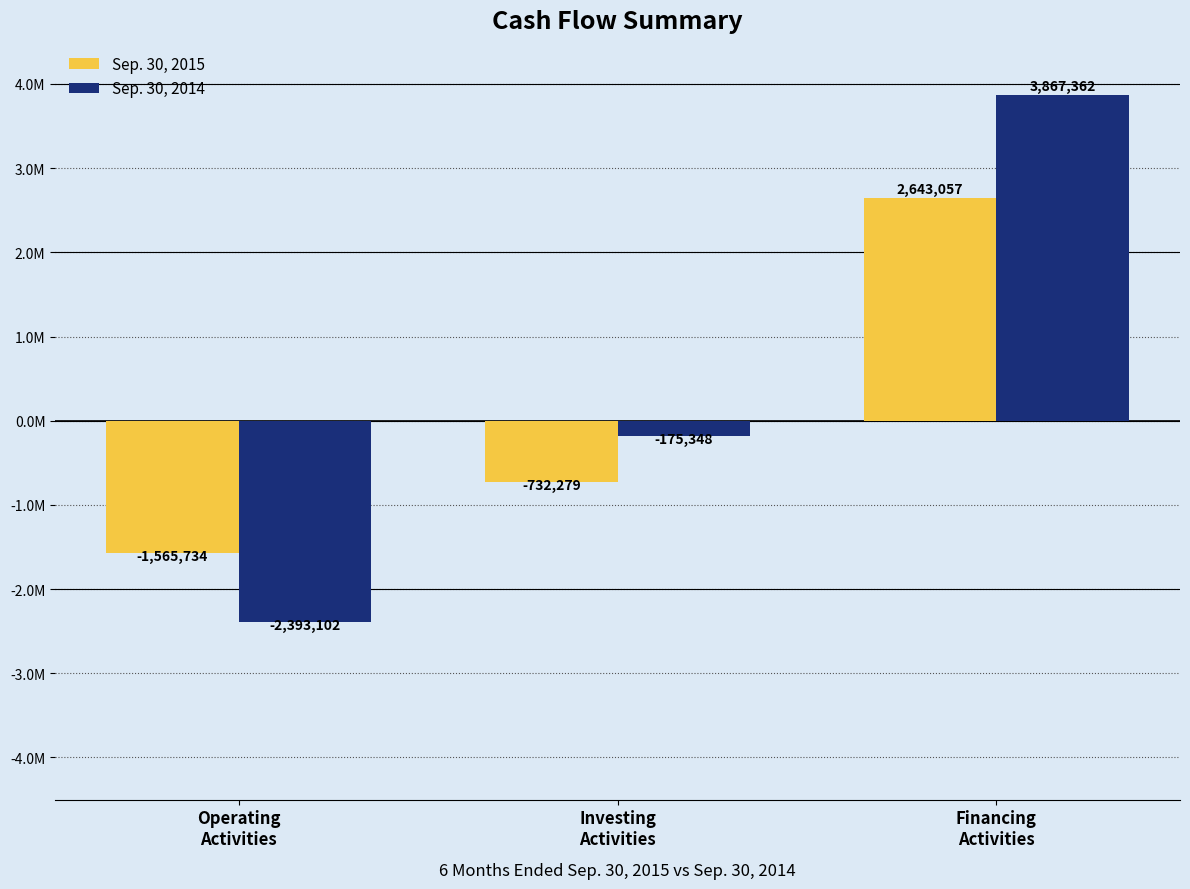

What is the total value across all series at Operating
Activities?

-3958836